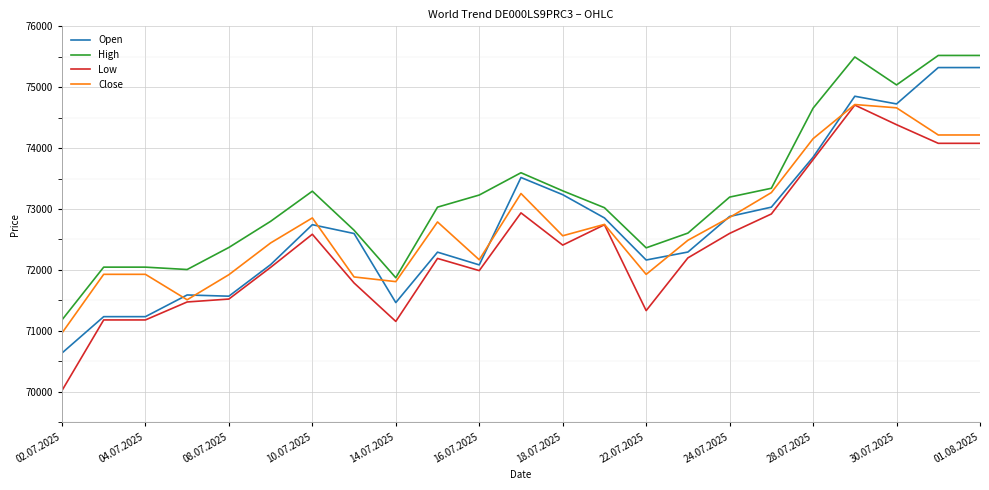

Which series has the largest total across all categories?

High